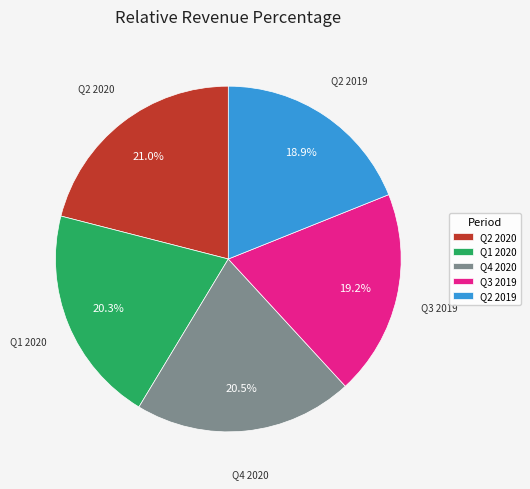

Which has a higher value, Q2 2019 or Q2 2020?

Q2 2020